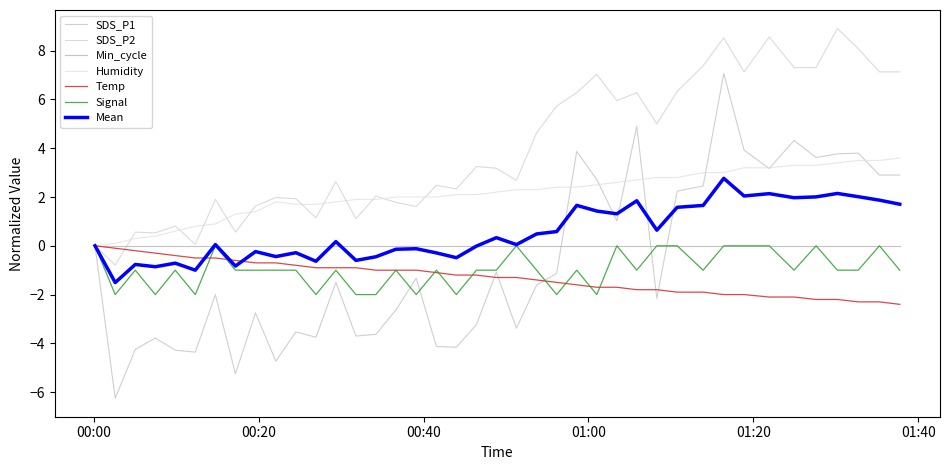

Where is the first local minimum for SDS_P2?

00:20